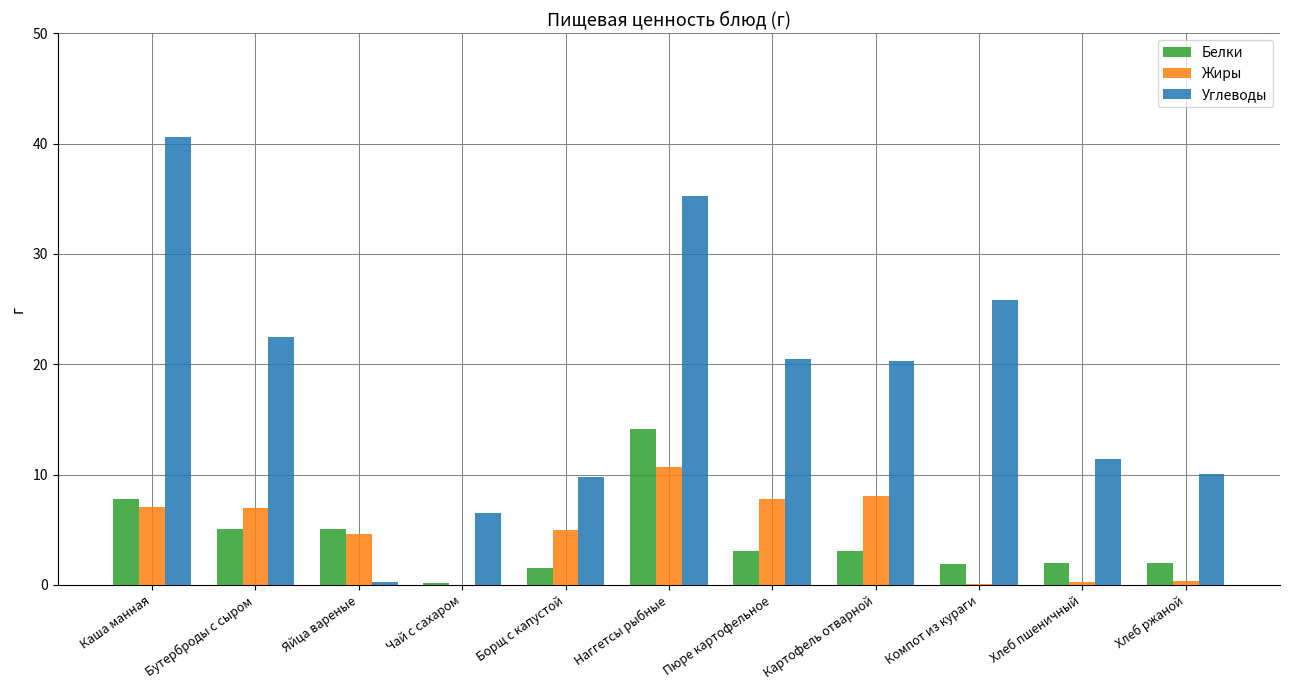

True or false: Углеводы has a value of 15.1 at Борщ с капустой.

False